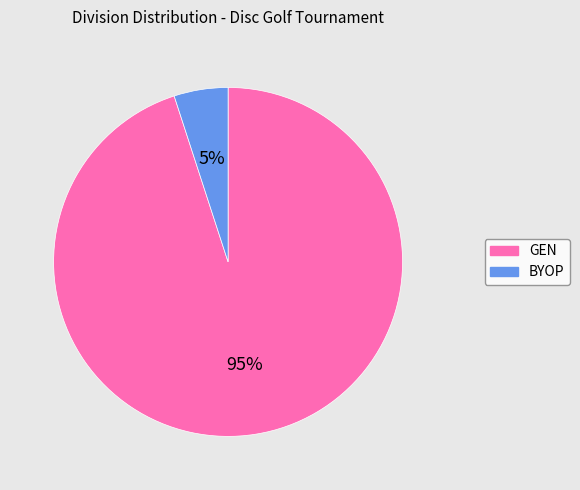

What is the majority slice?

GEN